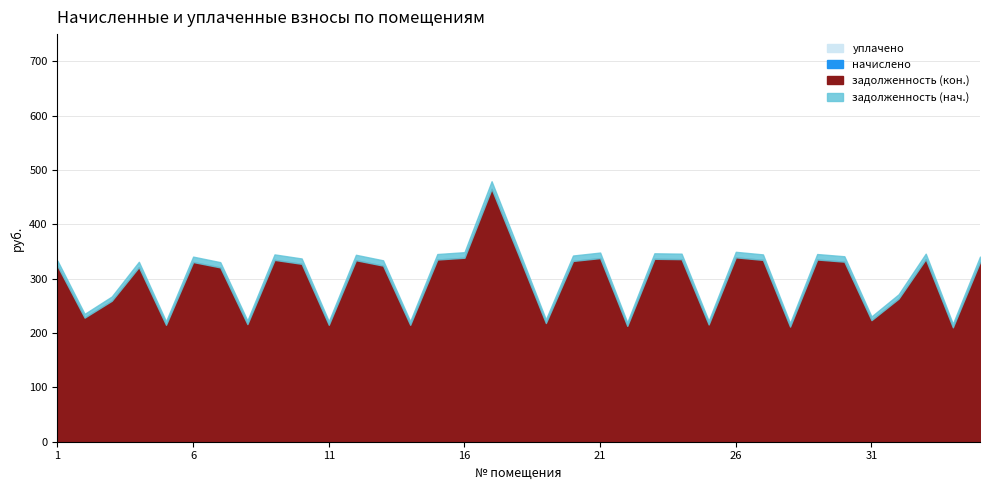

What are all the series names shown in the legend?

задолженность (нач.), задолженность (кон.), начислено, уплачено